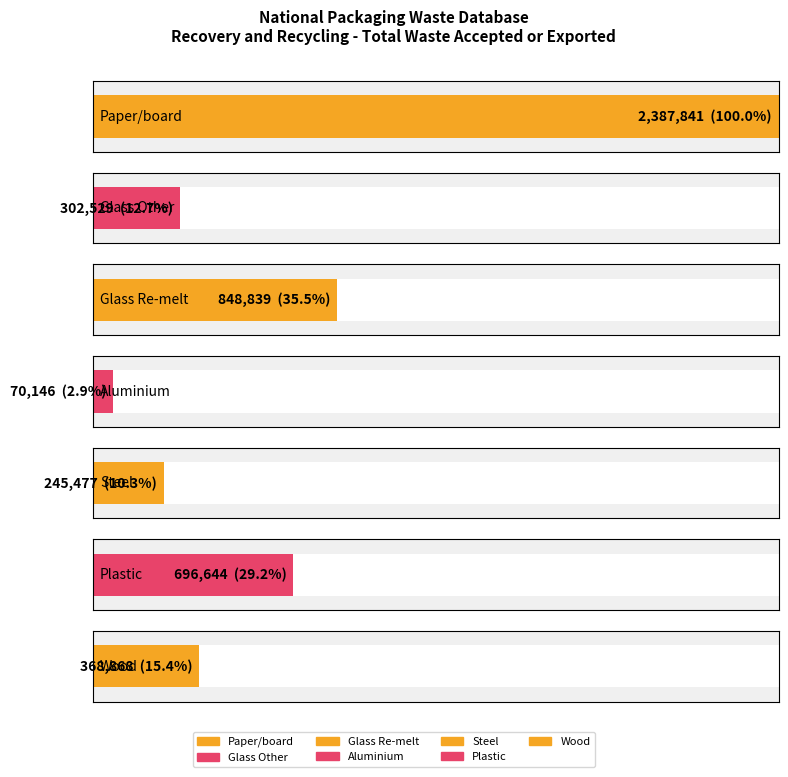

Rank the categories by value from highest to lowest.

Paper/board, Glass Re-melt, Plastic, Wood, Glass Other, Steel, Aluminium